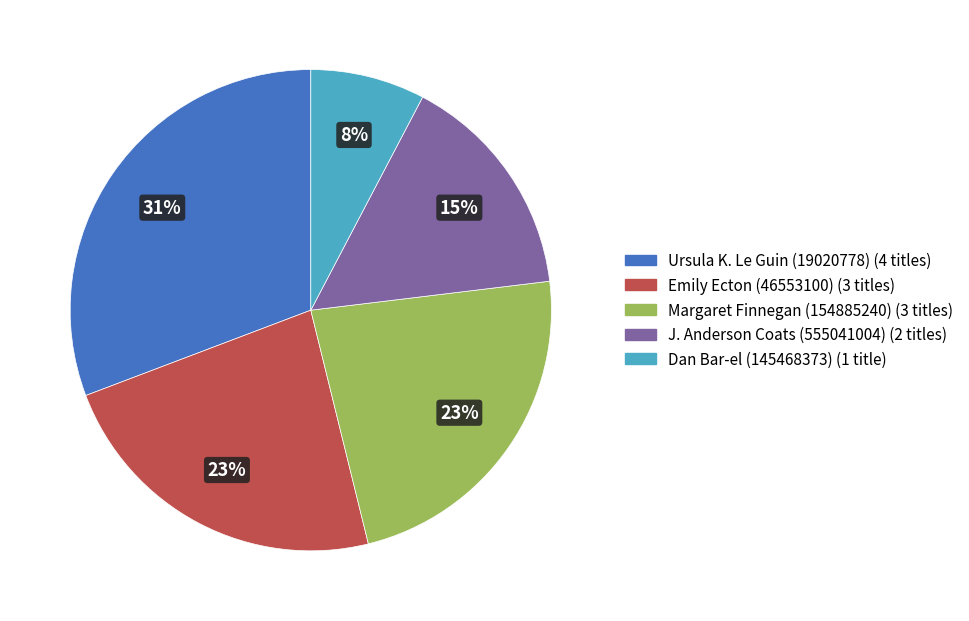

What is the smallest slice in the pie chart?

Dan Bar-el (145468373)